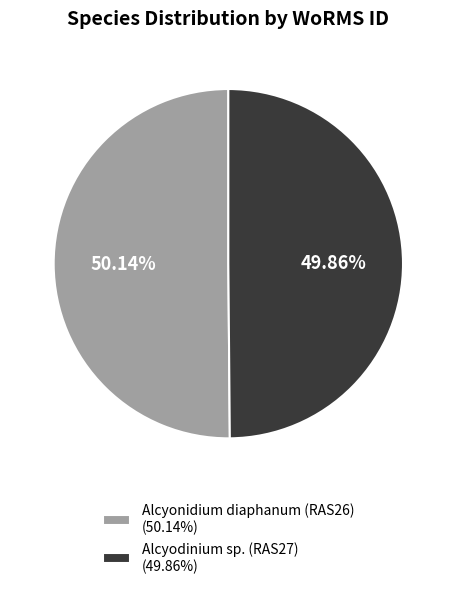

The Alcyonidium diaphanum (RAS26) slice represents 41% of the pie. True or false?

False